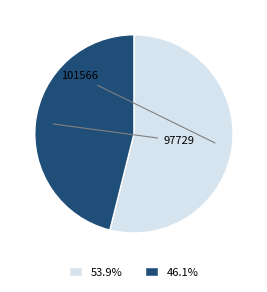

What is the ratio of the value at 101566 to the value at 97729?

1.2